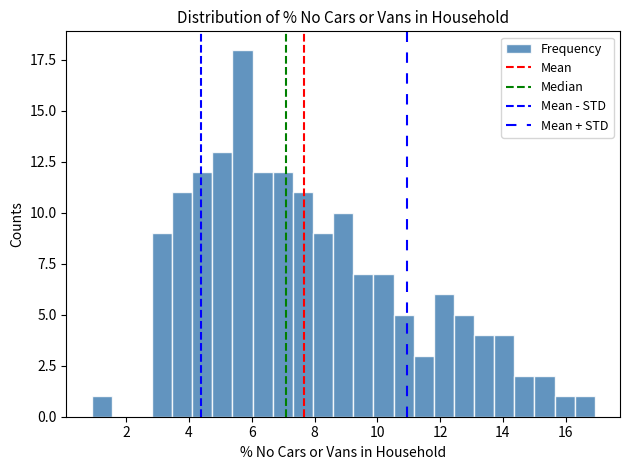

Around what value on the x-axis is the tallest bar? Give the approximate position of its centre, as read against the axis.

5.8